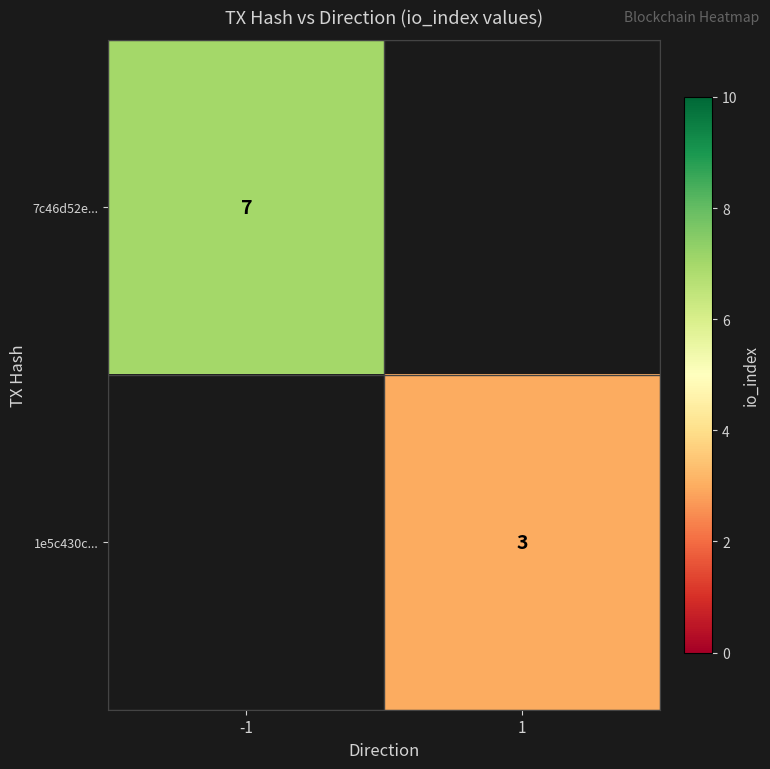

The value of 1e5c430c... at 1 is 3. True or false?

True